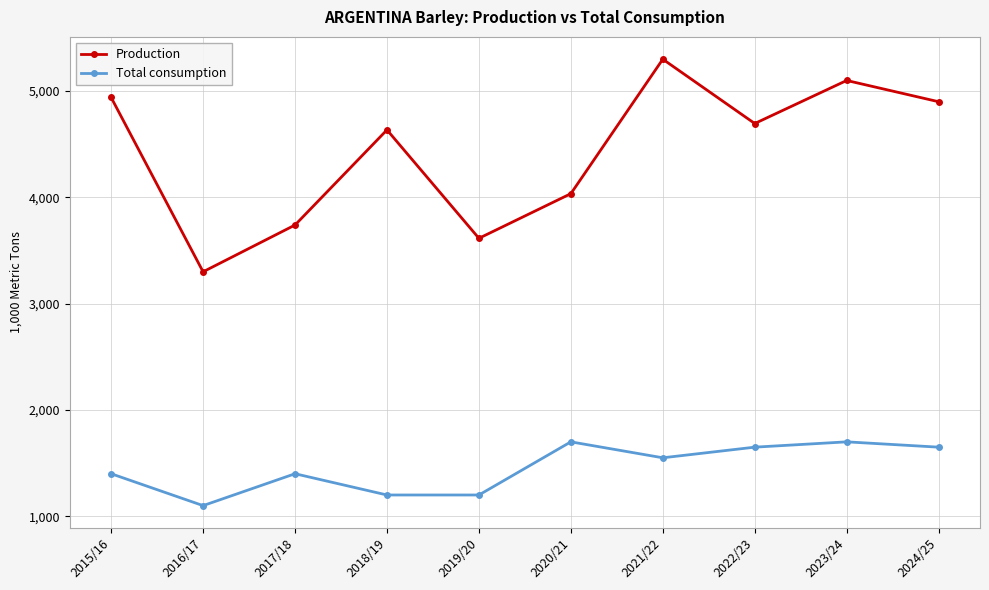

Reading left to right, list all the values displayed in this chart.

Production: 2015/16=4940	2016/17=3300	2017/18=3740	2018/19=4635	2019/20=3615	2020/21=4035	2021/22=5300	2022/23=4695	2023/24=5100	2024/25=4900
Total consumption: 2015/16=1400	2016/17=1100	2017/18=1400	2018/19=1200	2019/20=1200	2020/21=1700	2021/22=1550	2022/23=1650	2023/24=1700	2024/25=1650